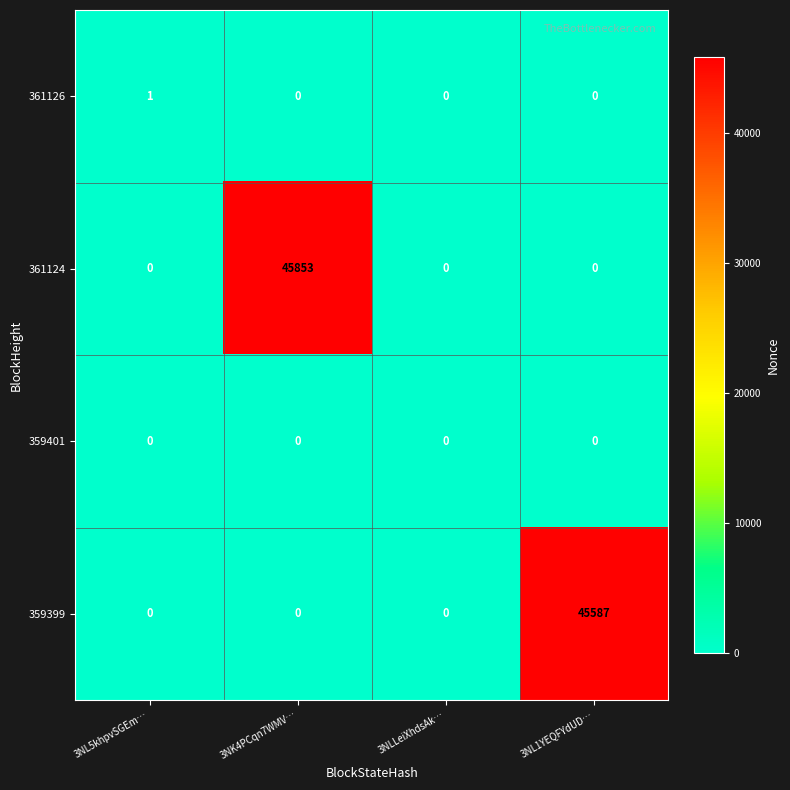

What is the greatest value displayed?

45853